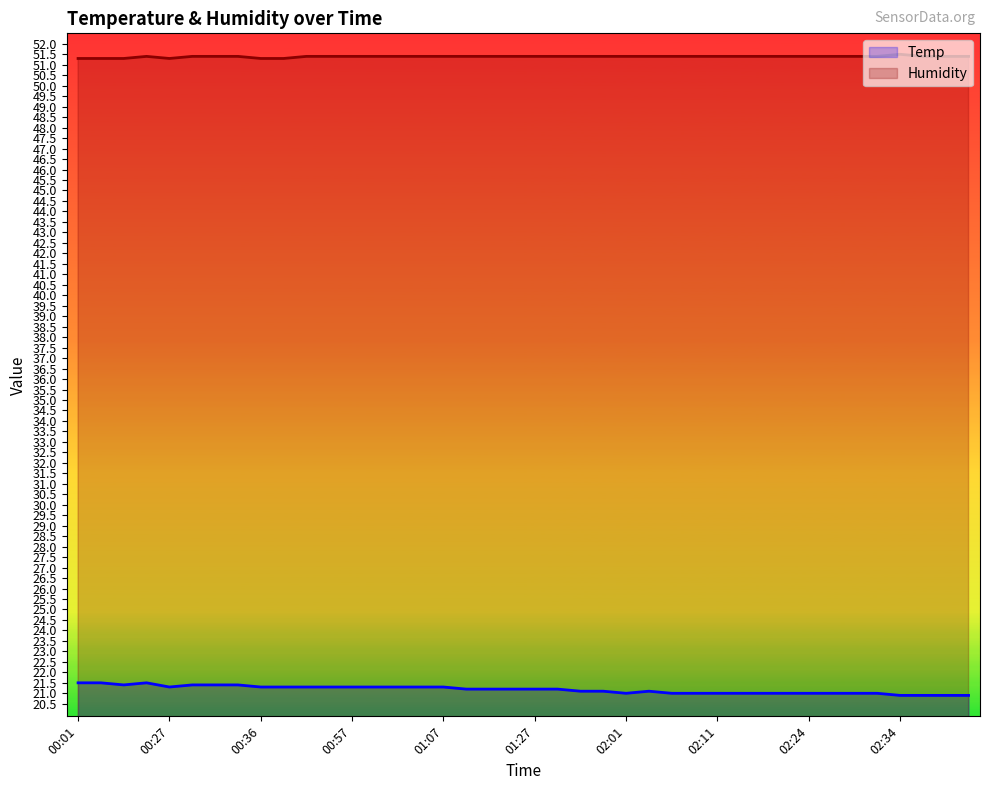

What is the difference between the maximum and minimum values in the Humidity series?

0.2